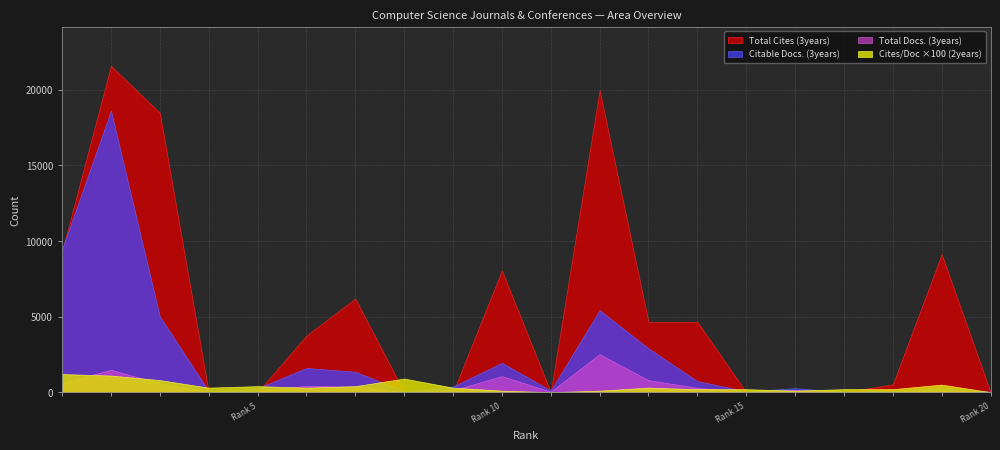

Between 15 and 17, which series saw the biggest shift?

Citable Docs. (3years)